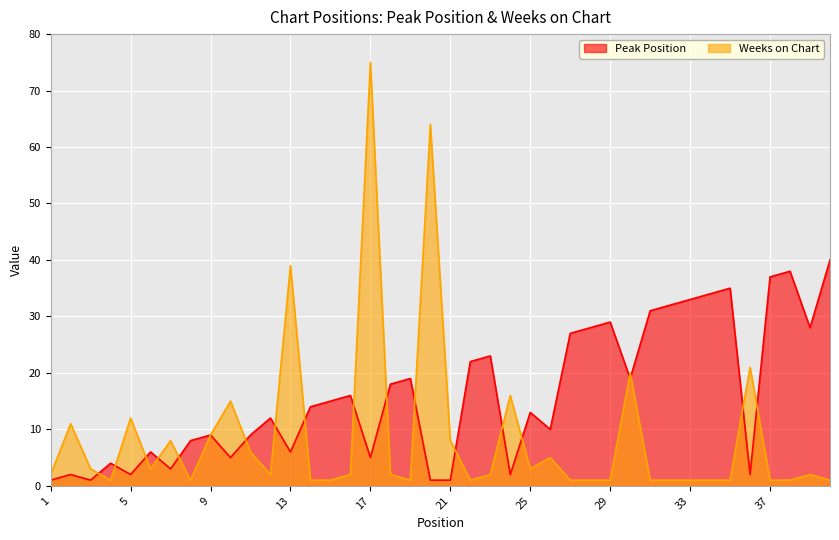

Reading left to right, list all the values displayed in this chart.

Peak Position: 1=1	2=2	3=1	4=4	5=2	6=6	7=3	8=8	9=9	10=5	11=9	12=12	13=6	14=14	15=15	16=16	17=5	18=18	19=19	20=1	21=1	22=22	23=23	24=2	25=13	26=10	27=27	28=28	29=29	30=19	31=31	32=32	33=33	34=34	35=35	36=2	37=37	38=38	39=28	40=40
Weeks on Chart: 1=2	2=11	3=3	4=1	5=12	6=3	7=8	8=1	9=9	10=15	11=6	12=2	13=39	14=1	15=1	16=2	17=75	18=2	19=1	20=64	21=8	22=1	23=2	24=16	25=3	26=5	27=1	28=1	29=1	30=20	31=1	32=1	33=1	34=1	35=1	36=21	37=1	38=1	39=2	40=1